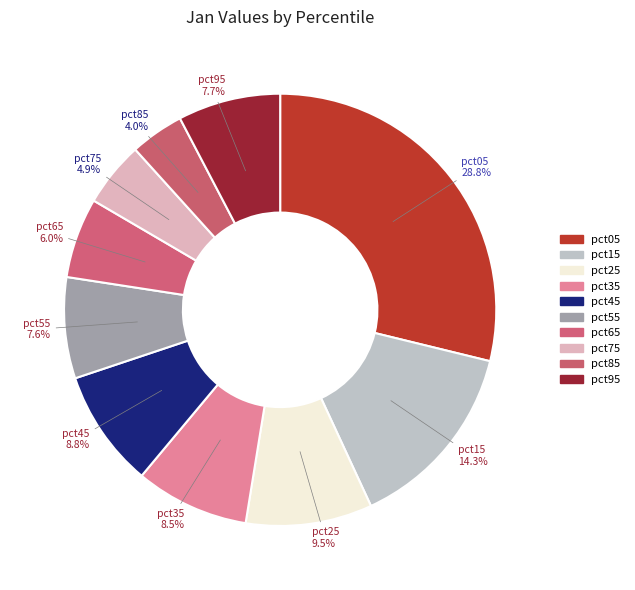

To the nearest percent, what is the combined percentage of pct65 and pct35?

15%